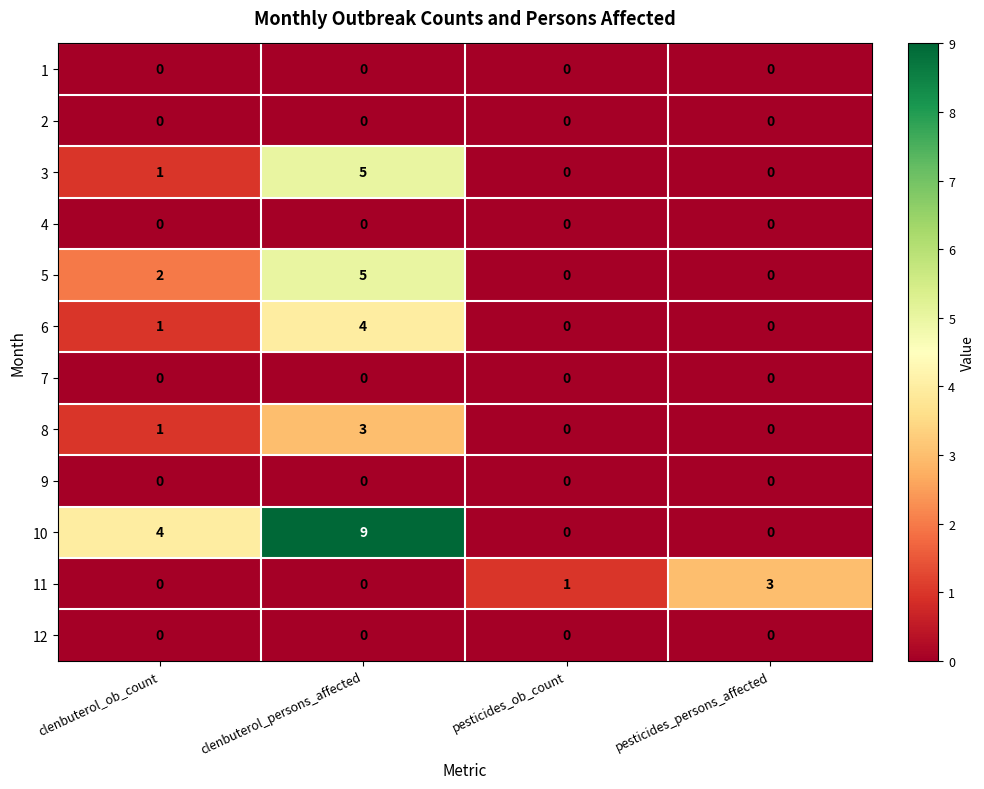

True or false: 11 has a value of -2 at clenbuterol_persons_affected.

False